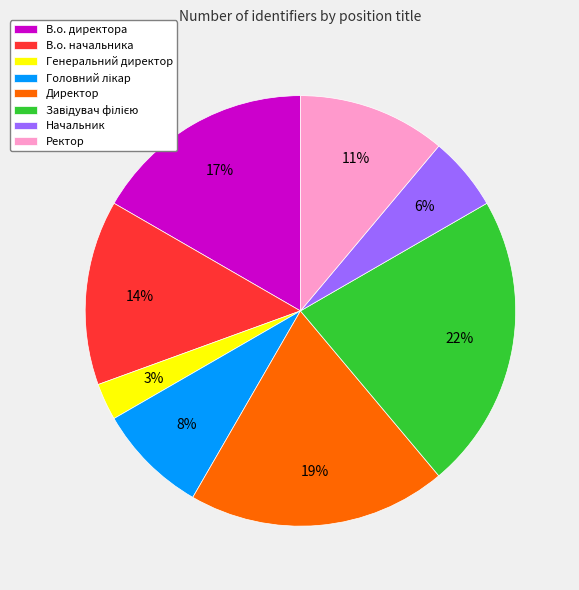

What is the ratio of the value at Генеральний директор to the value at Начальник?

0.5